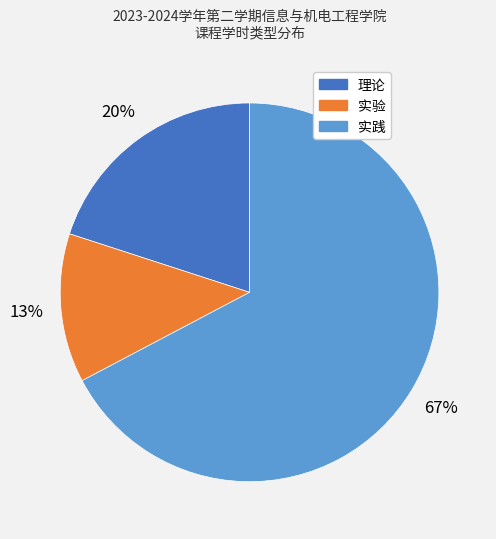

To the nearest percent, what is the average slice percentage?

33%